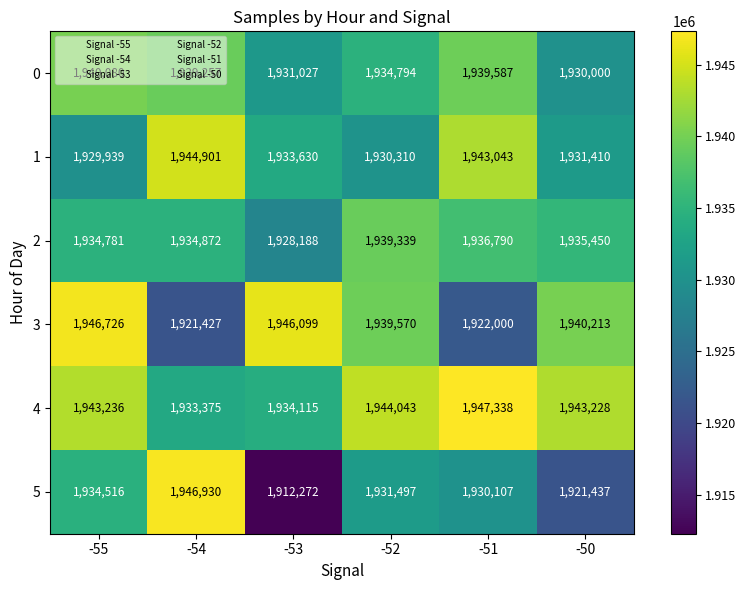

Which series changed the most between -54 and -51?

5